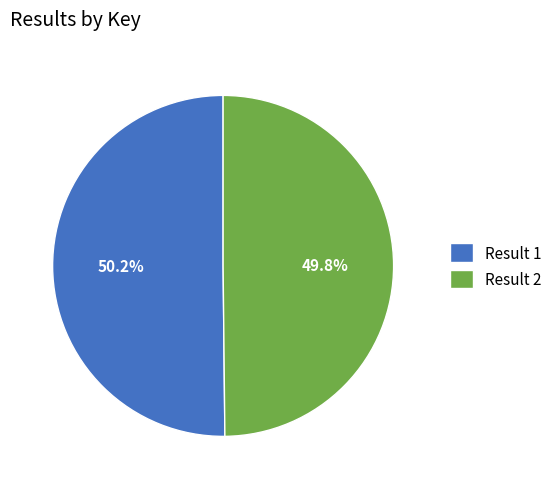

Is there any slice that represents more than half of the pie?

Yes